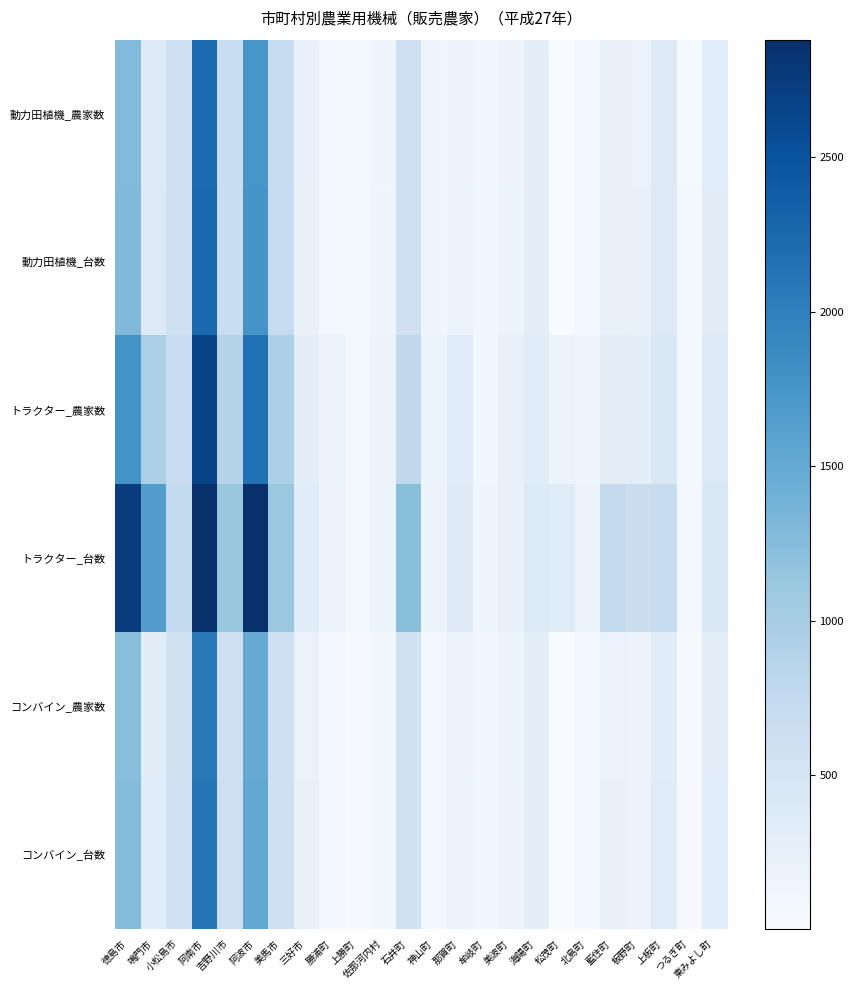

Reading left to right, list all the values displayed in this chart.

動力田植機_農家数: 徳島市=1275	鳴門市=362	小松島市=596	阿南市=2232	吉野川市=670	阿波市=1738	美馬市=701	三好市=224	勝浦町=85	上勝町=57	佐那河内村=137	石井町=591	神山町=120	那賀町=166	牟岐町=101	美波町=168	海陽町=277	松茂町=3	北島町=89	藍住町=221	板野町=205	上板町=370	つるぎ町=45	東みよし町=315
動力田植機_台数: 徳島市=1292	鳴門市=371	小松島市=604	阿南市=2255	吉野川市=676	阿波市=1759	美馬市=713	三好市=227	勝浦町=86	上勝町=68	佐那河内村=140	石井町=592	神山町=125	那賀町=172	牟岐町=109	美波町=176	海陽町=291	松茂町=3	北島町=90	藍住町=222	板野町=209	上板町=377	つるぎ町=48	東みよし町=320
トラクター_農家数: 徳島市=1787	鳴門市=961	小松島市=662	阿南市=2662	吉野川市=864	阿波市=2150	美馬市=950	三好市=285	勝浦町=157	上勝町=57	佐那河内村=164	石井町=785	神山町=154	那賀町=348	牟岐町=111	美波町=208	海陽町=340	松茂町=177	北島町=121	藍住町=301	板野町=294	上板町=433	つるぎ町=65	東みよし町=385
トラクター_台数: 徳島市=2744	鳴門市=1645	小松島市=738	阿南市=2878	吉野川市=1119	阿波市=2880	美馬市=1097	三好市=331	勝浦町=163	上勝町=63	佐那河内村=172	石井町=1220	神山町=165	那賀町=357	牟岐町=119	美波町=225	海陽町=389	松茂町=344	北島町=165	藍住町=747	板野町=638	上板町=687	つるぎ町=78	東みよし町=441
コンバイン_農家数: 徳島市=1238	鳴門市=319	小松島市=566	阿南市=2067	吉野川市=604	阿波市=1482	美馬市=590	三好市=205	勝浦町=76	上勝町=34	佐那河内村=110	石井町=567	神山町=75	那賀町=167	牟岐町=104	美波町=158	海陽町=284	松茂町=5	北島町=77	藍住町=205	板野町=167	上板町=339	つるぎ町=32	東みよし町=302
コンバイン_台数: 徳島市=1256	鳴門市=331	小松島市=577	阿南市=2108	吉野川市=612	阿波市=1512	美馬市=606	三好市=211	勝浦町=76	上勝町=35	佐那河内村=112	石井町=576	神山町=81	那賀町=175	牟岐町=105	美波町=167	海陽町=291	松茂町=5	北島町=78	藍住町=209	板野町=171	上板町=348	つるぎ町=33	東みよし町=310